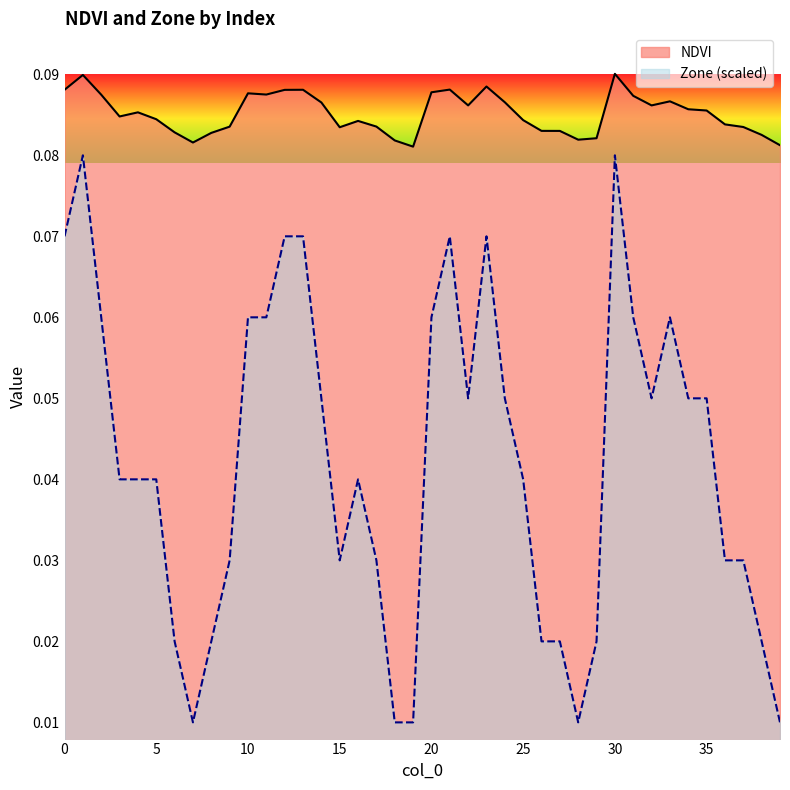

In NDVI, how many points are higher than both neighbors (excluding endpoints)?

9